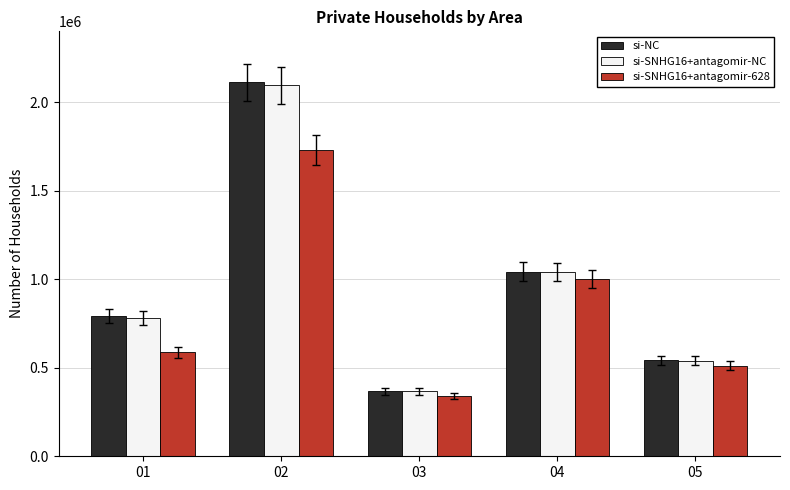

The value of si-NC at 04 is 1447557. True or false?

False